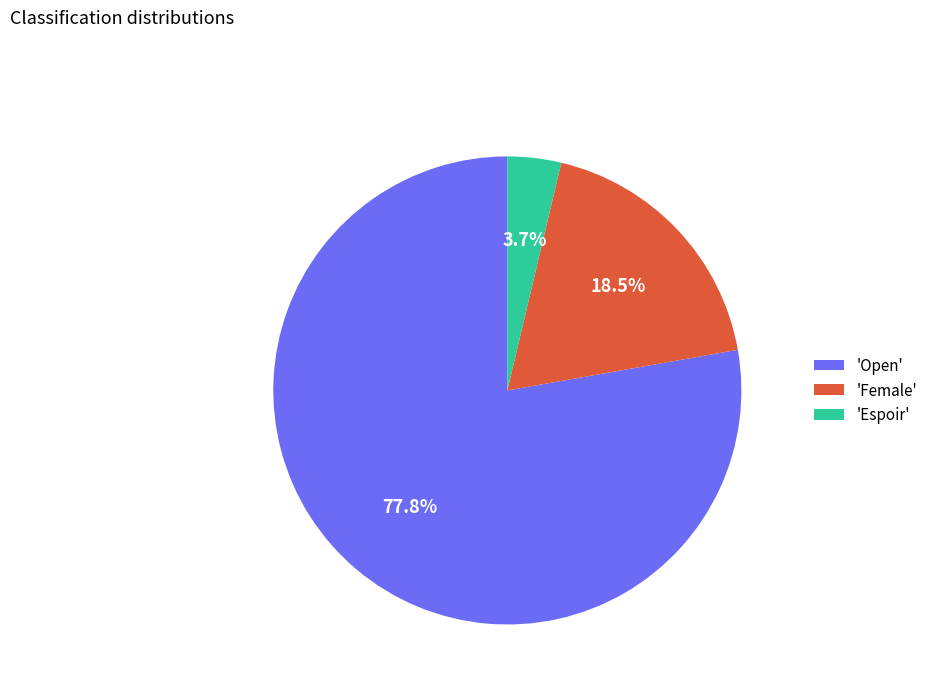

Do 'Female' and 'Espoir' together represent more than half of the pie?

No